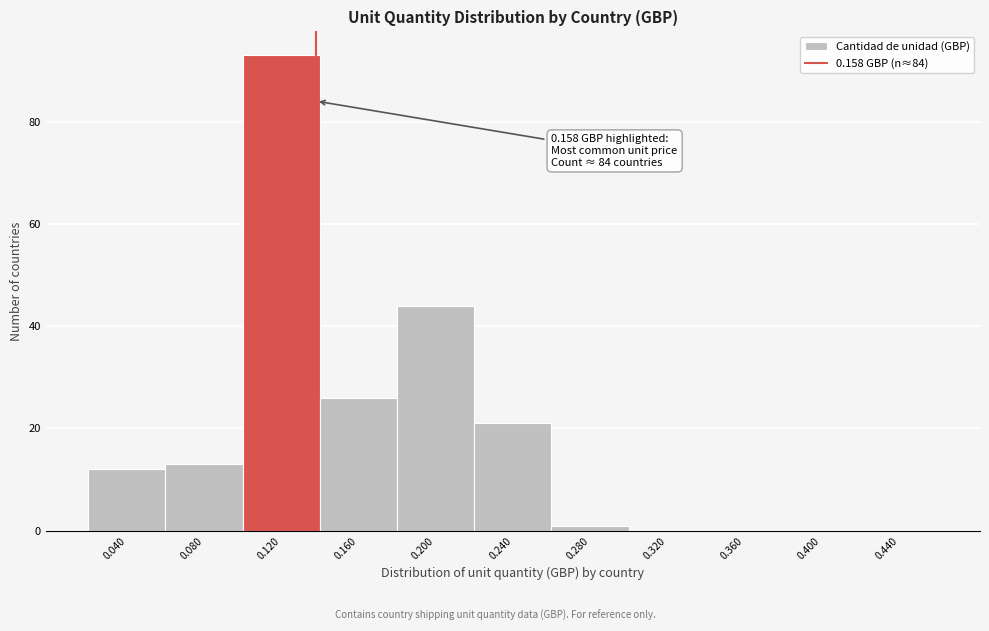

Reading left to right, what are all the values shown in this chart?

0.040=12	0.080=13	0.120=93	0.160=26	0.200=44	0.240=21	0.280=1	0.320=0	0.360=0	0.400=0	0.440=0